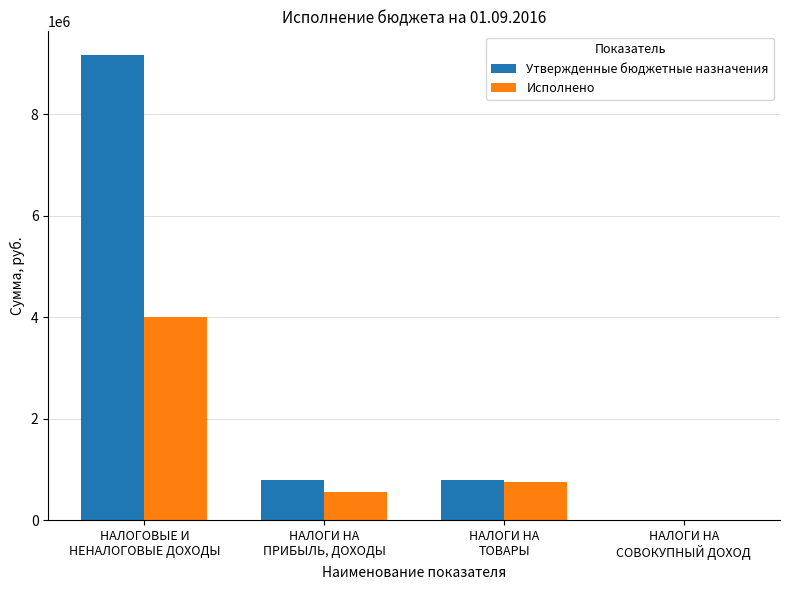

Is it true that Утвержденные бюджетные назначения equals 4564617.9 at НАЛОГОВЫЕ И
НЕНАЛОГОВЫЕ ДОХОДЫ?

False